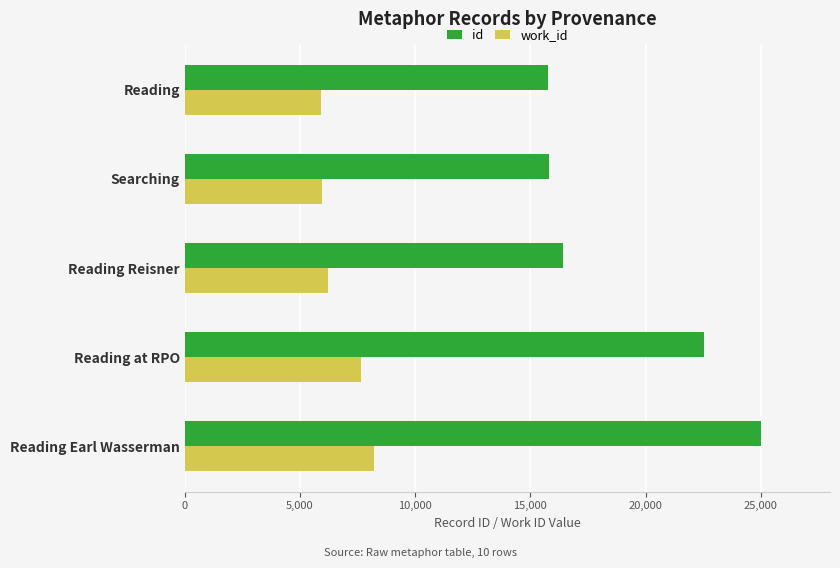

What is the difference between the maximum and minimum values in the id series?

9255